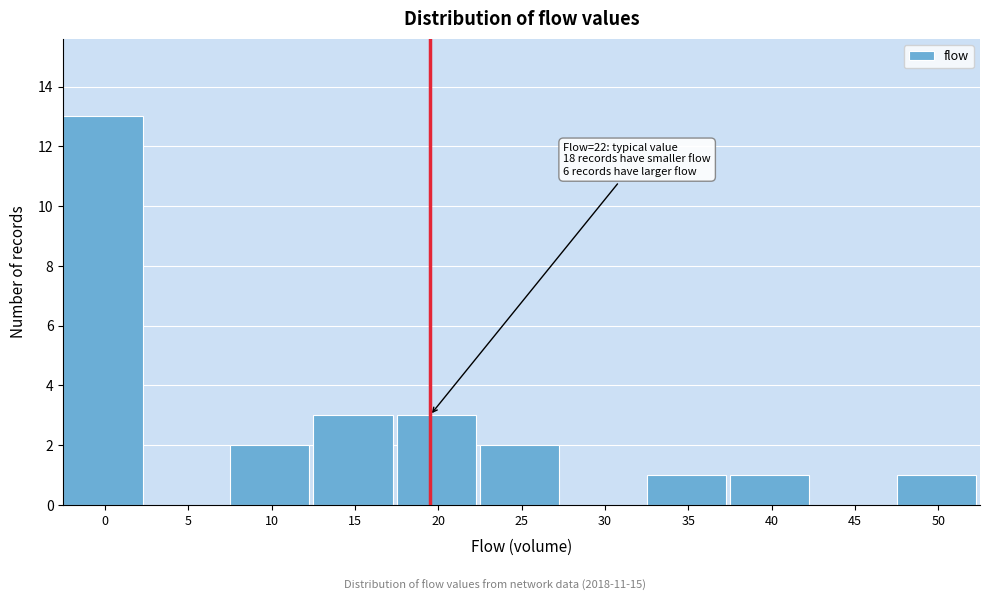

Reading left to right, transcribe all the data shown in this chart.

0=13	5=0	10=2	15=3	20=3	25=2	30=0	35=1	40=1	45=0	50=1